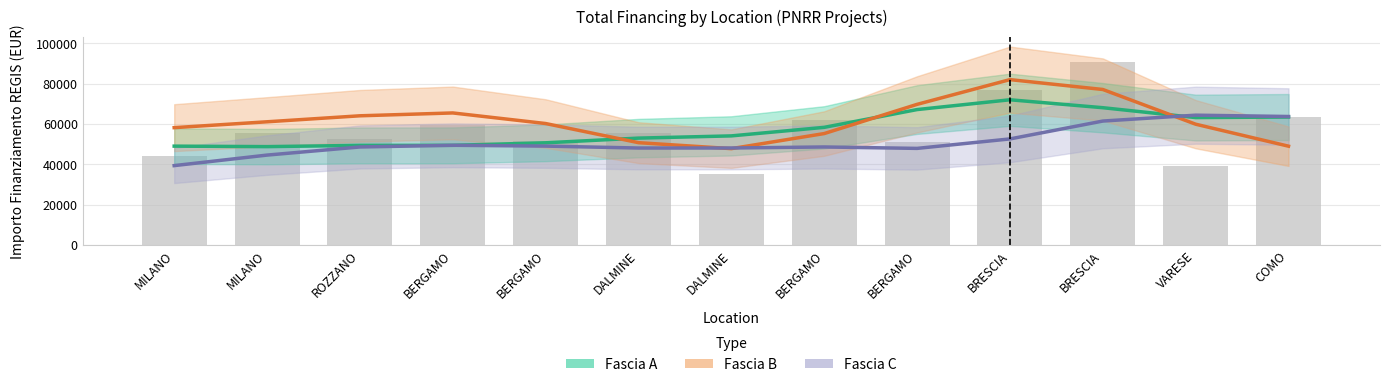

Reading left to right, list all the values displayed in this chart.

Fascia A: MILANO=49014.9	MILANO=48775.7	ROZZANO=49387.6	BERGAMO=49416.4	BERGAMO=50671.3	DALMINE=53001.7	DALMINE=54105.0	BERGAMO=58343.9	BERGAMO=67169.7	BRESCIA=72030.3	BRESCIA=68097.7	VARESE=63194.4	COMO=63467.4
Fascia B: MILANO=58196.1	MILANO=61104.7	ROZZANO=64077.0	BERGAMO=65494.0	BERGAMO=60238.4	DALMINE=50738.4	DALMINE=47773.6	BERGAMO=55260.5	BERGAMO=69759.3	BRESCIA=82037.2	BRESCIA=77140.2	VARESE=59903.0	COMO=48990.4
Fascia C: MILANO=39345.5	MILANO=44572.7	ROZZANO=48603.8	BERGAMO=49444.2	BERGAMO=49036.3	DALMINE=48078.4	DALMINE=48092.1	BERGAMO=48601.7	BERGAMO=47897.7	BRESCIA=52597.1	BRESCIA=61467.9	VARESE=64387.7	COMO=63726.3